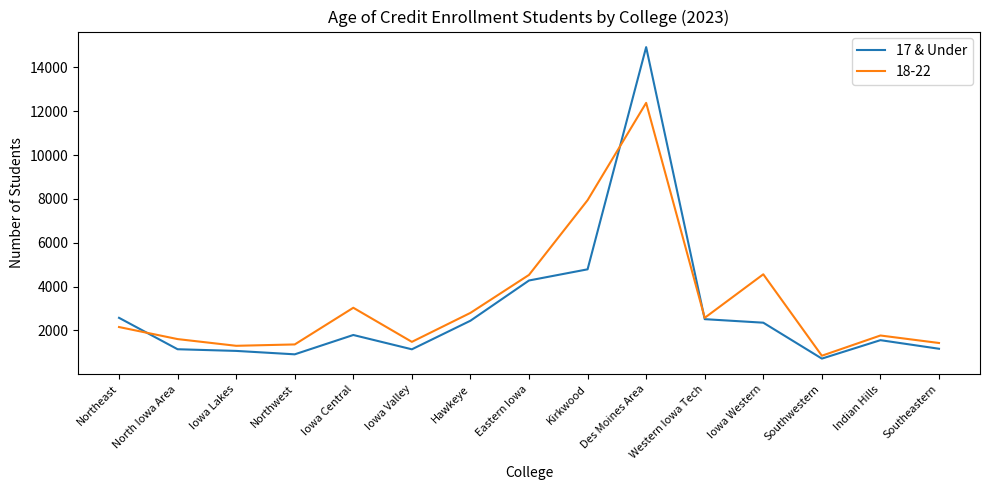

The value of 17 & Under at Southeastern is 653. True or false?

False